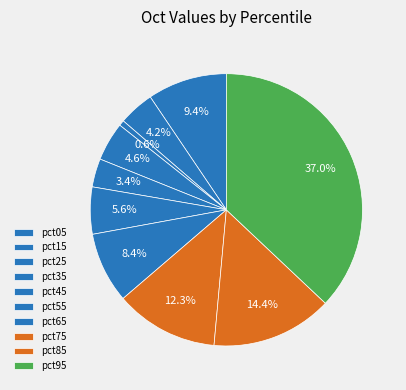

How many segments does this pie chart have?

10